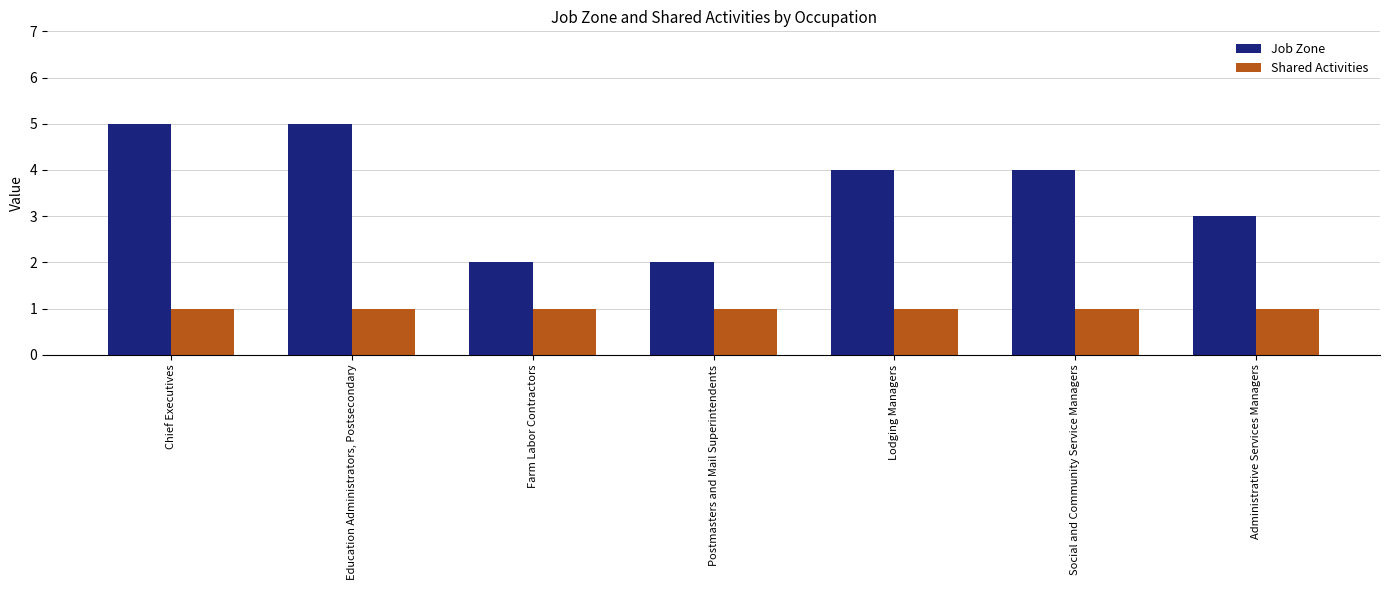

What is the spread (max minus min) of values at Social and Community Service Managers?

3